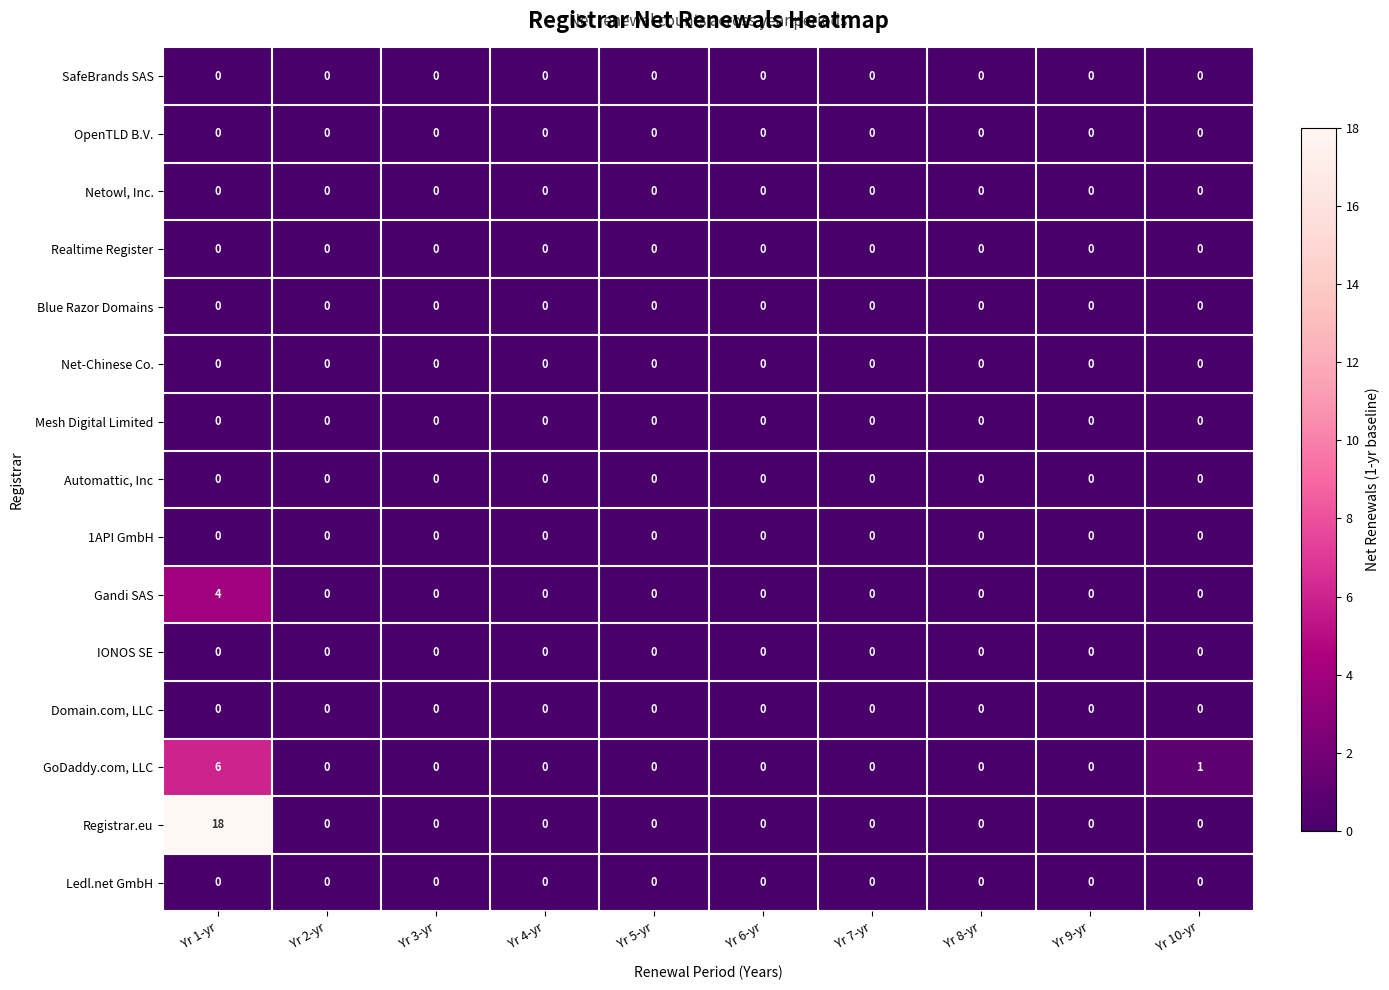

Which series changed the most between Yr 1-yr and Yr 7-yr?

Registrar.eu